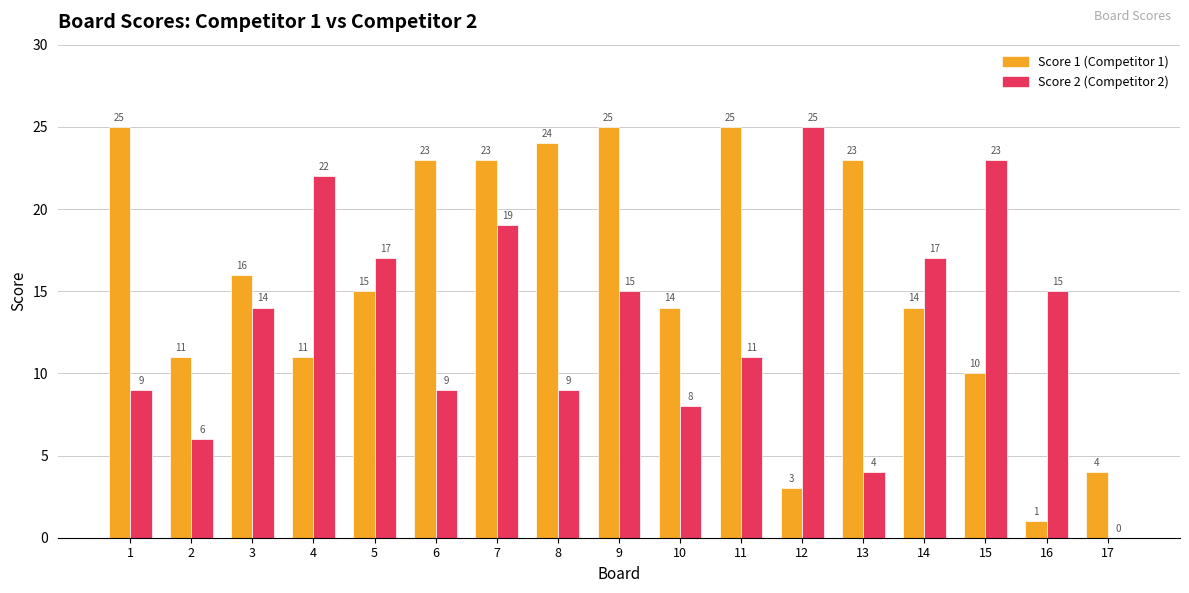

What is the total value across all series at 11?

36